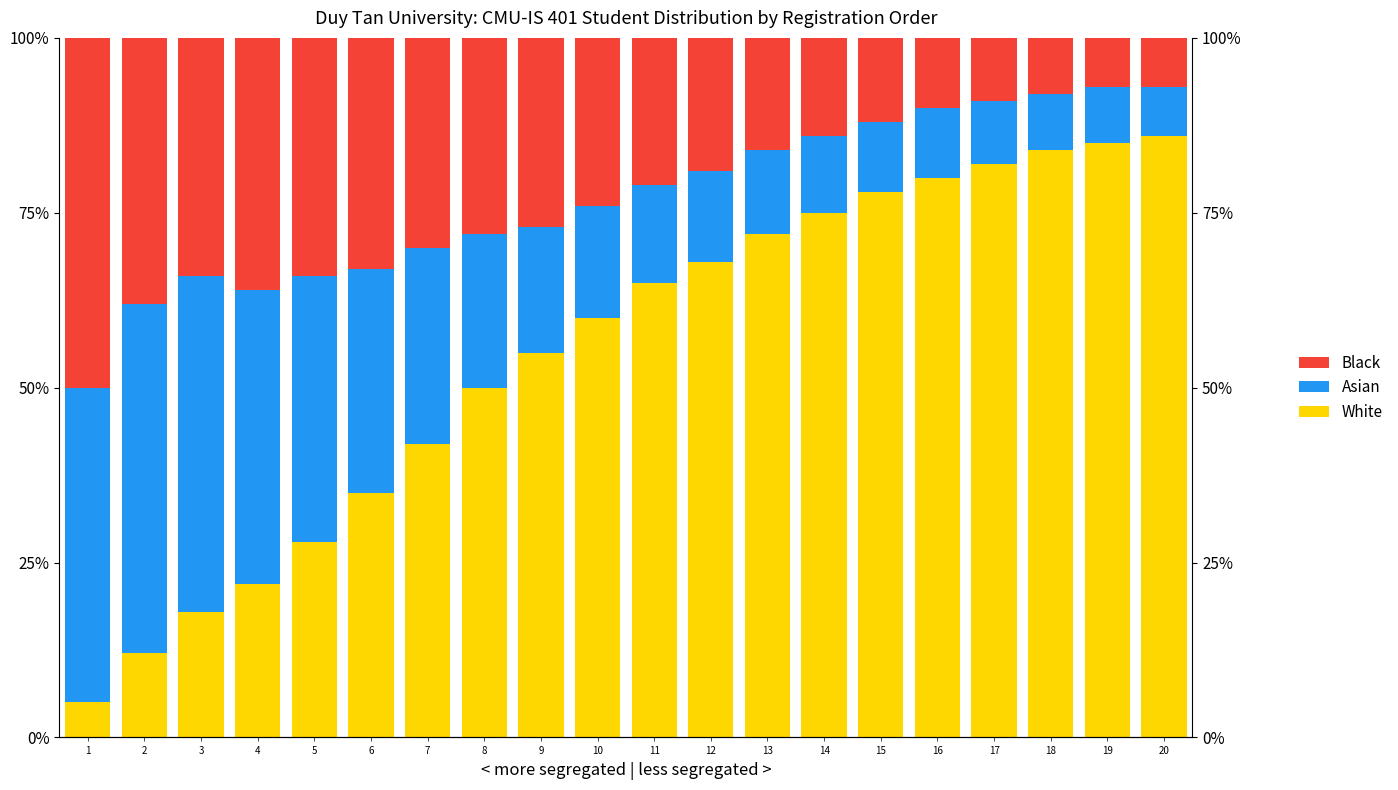

What value does the Asian series have at 12?

13.0